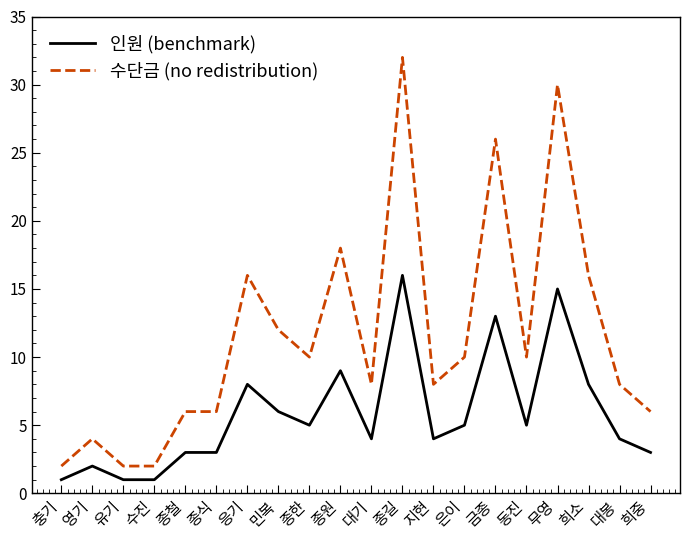

What is the difference between the highest and lowest values at 은이?

5